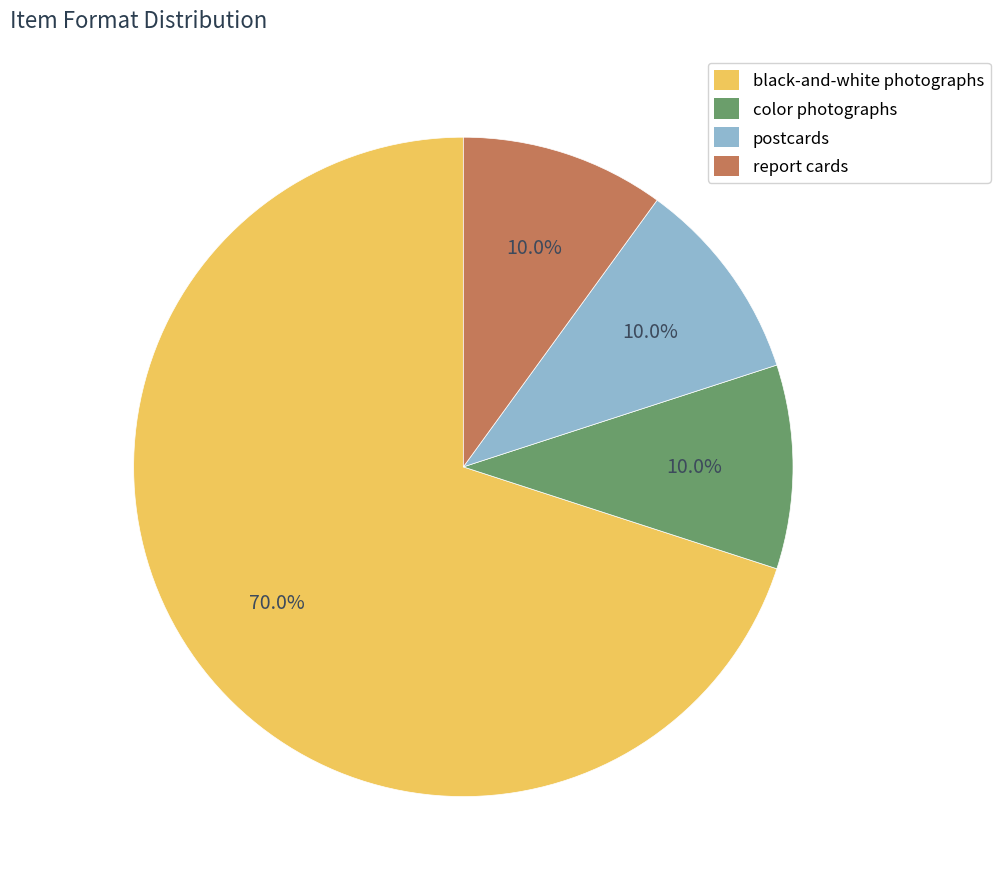

The postcards slice represents 5% of the pie. True or false?

False